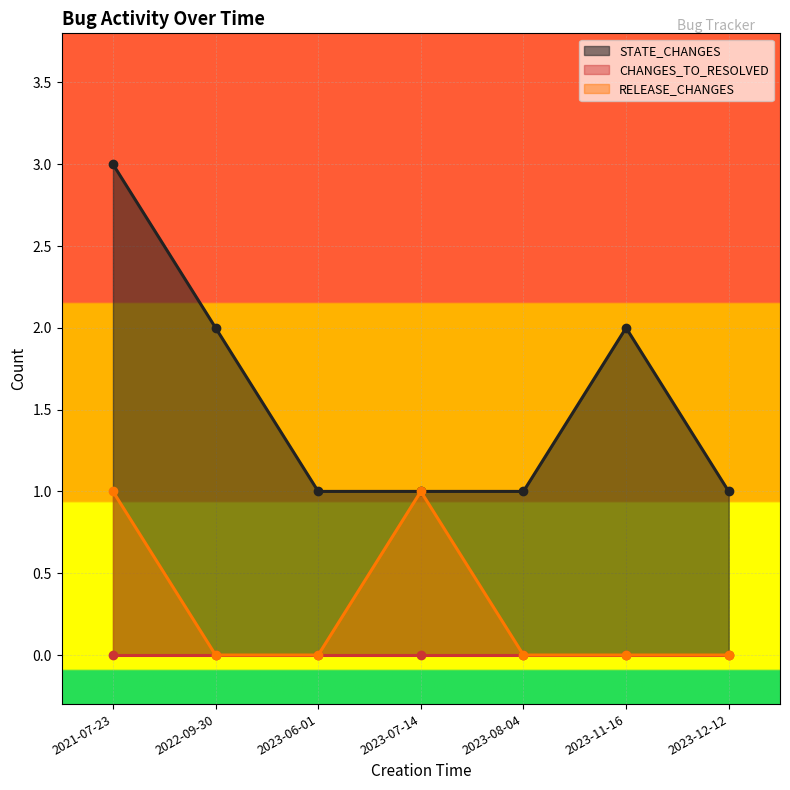

What value does the STATE_CHANGES series have at 2022-09-30?

2